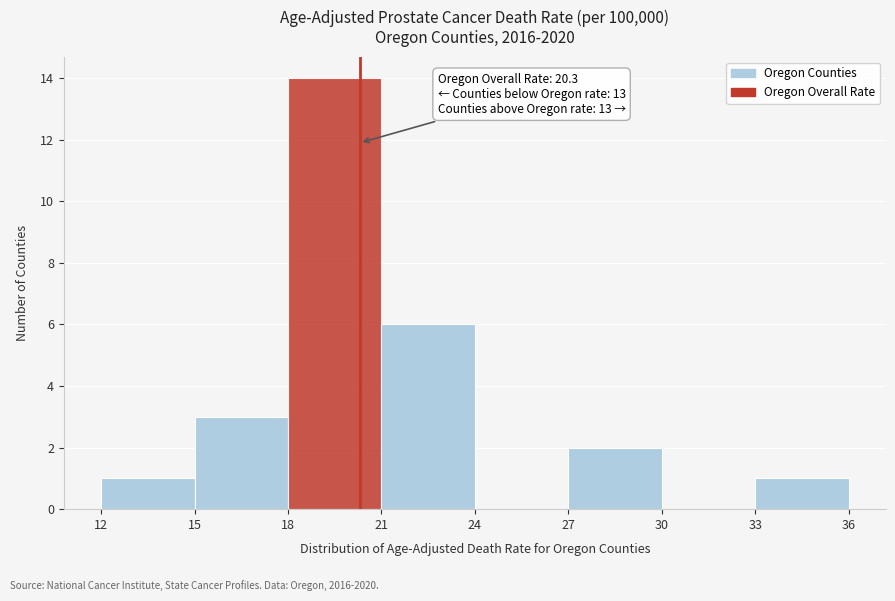

Over which range of the x-axis is the bar tallest?

18 to 21